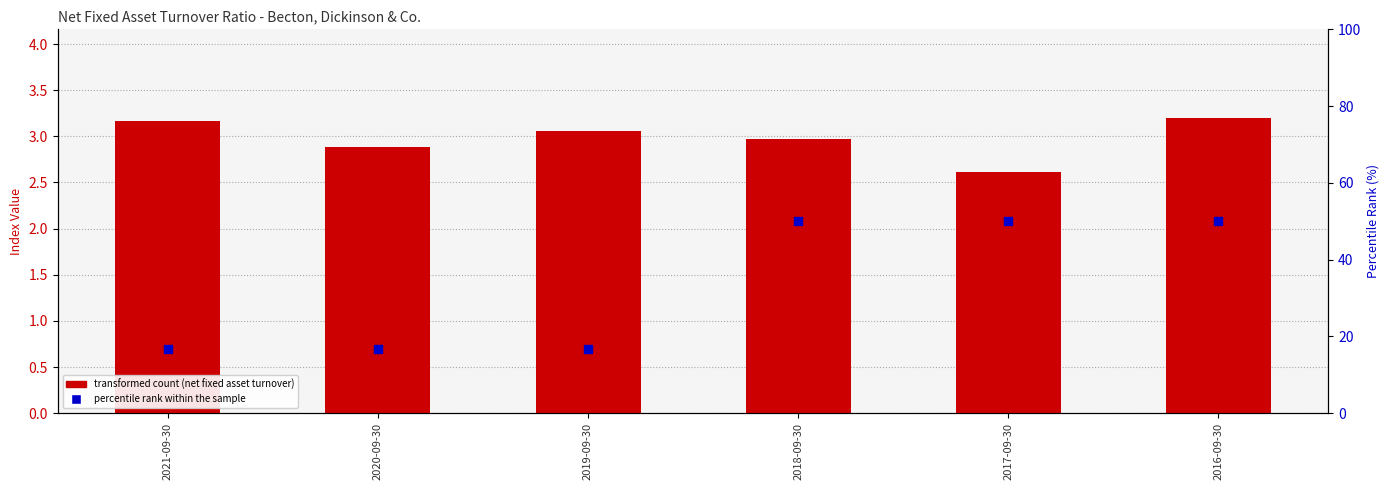

Which series reaches the maximum Y coordinate?

Percentile rank within the sample